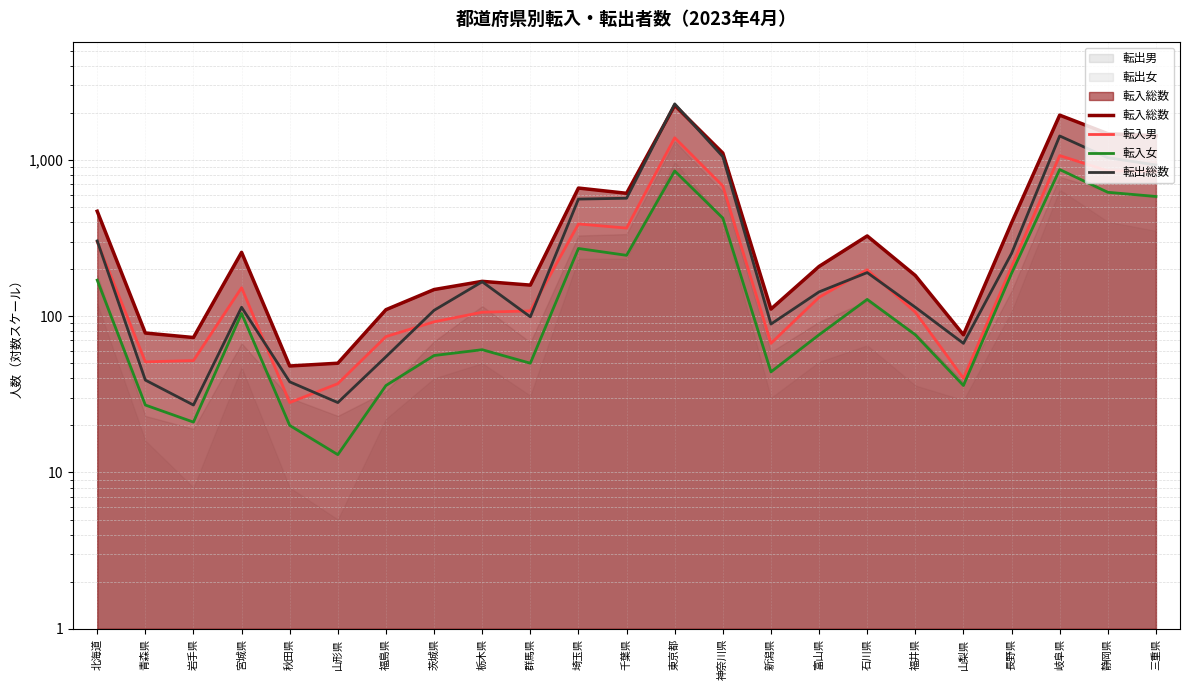

What is the label of the 8th point from the right?

富山県